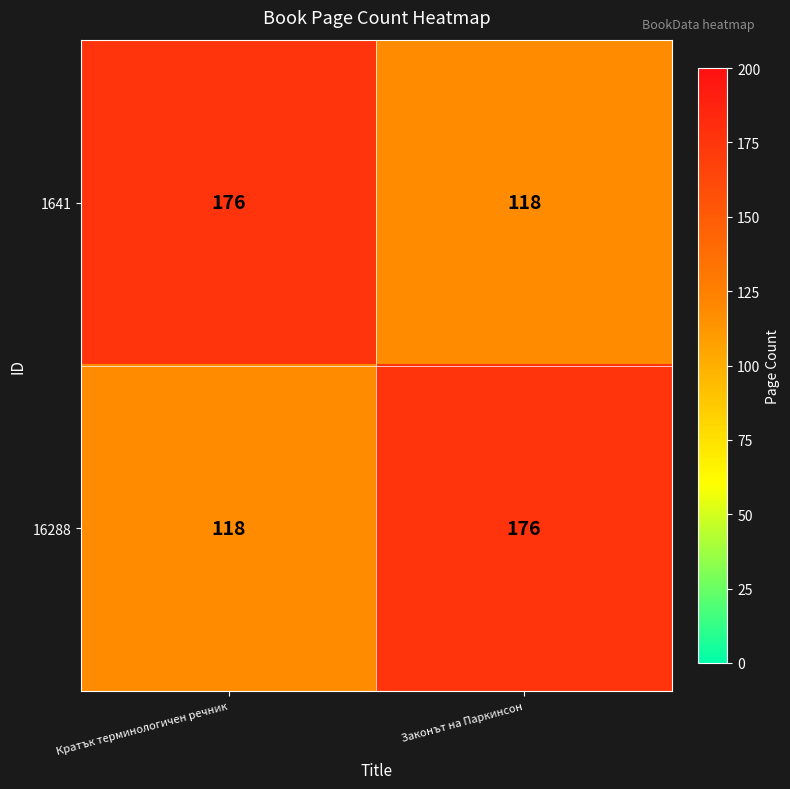

At which label does 16288 reach its peak?

Законът на Паркинсон